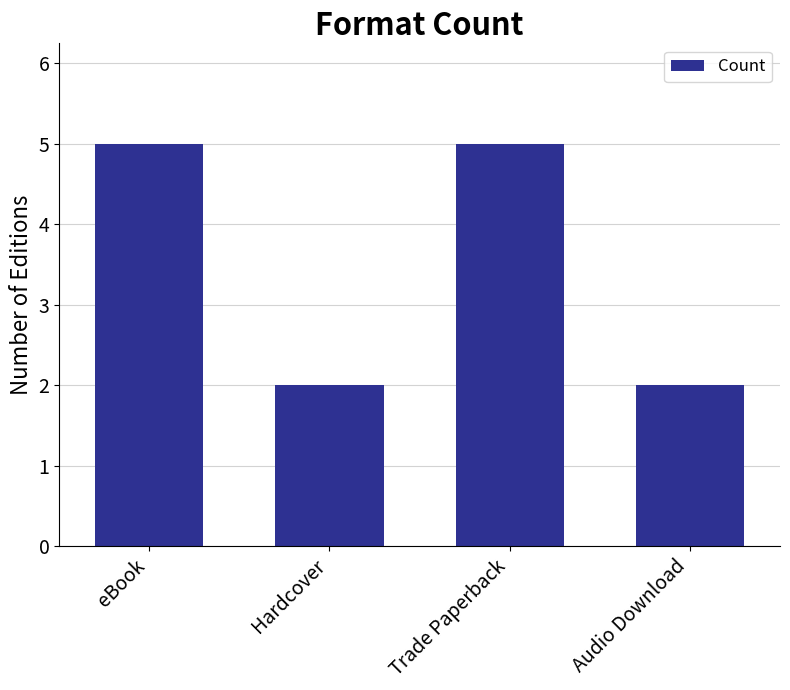

What is the maximum value shown in the chart?

5